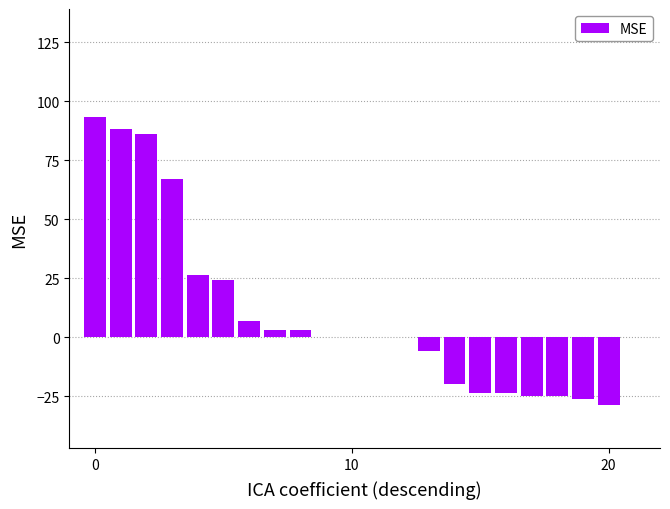

Are the bars horizontal?

No